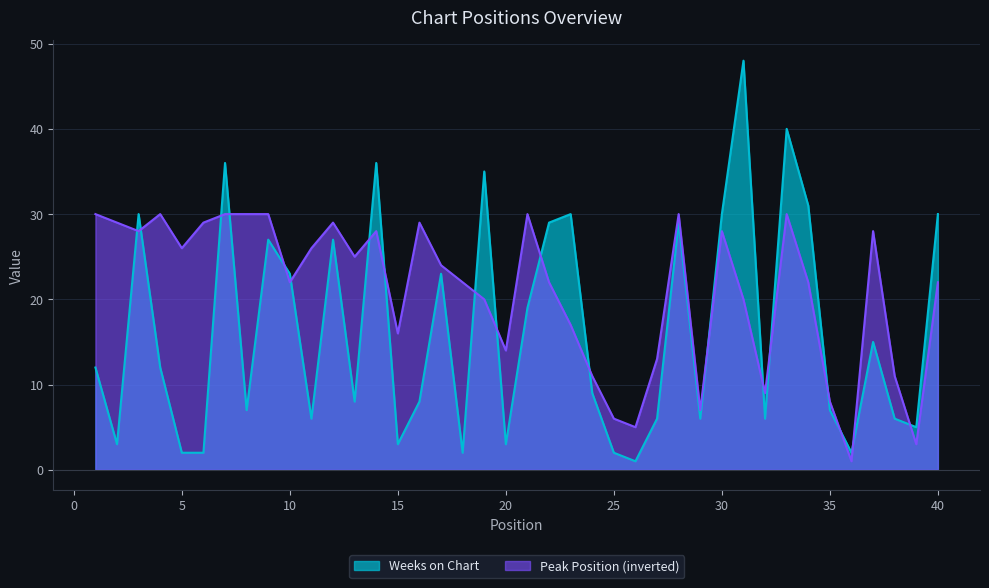

What is the difference between the highest and lowest values at 29?

1